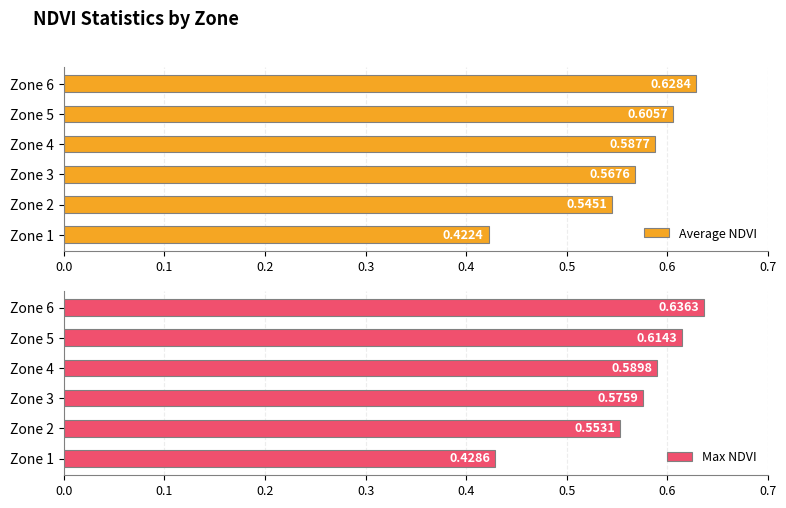

Rank the categories by Average NDVI value from lowest to highest.

Zone 1, Zone 2, Zone 3, Zone 4, Zone 5, Zone 6